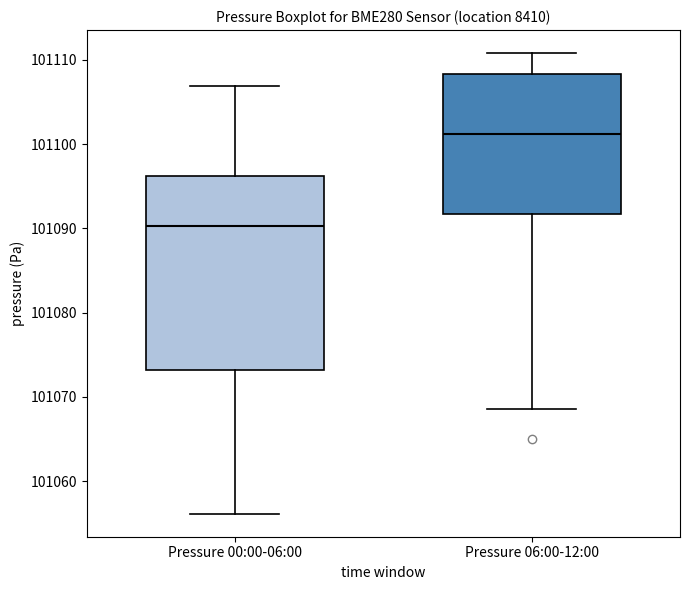

Reading left to right, read every box against the y-axis: the position of its median line, the range the box covers, and the ends of its whiskers. The values are not printed on the chart, so give them approximately, as read against the axis.

Pressure 00:00-06:00: median 101090, box 101073 to 101096, whiskers 101056 to 101107
Pressure 06:00-12:00: median 101101, box 101092 to 101108, whiskers 101069 to 101111